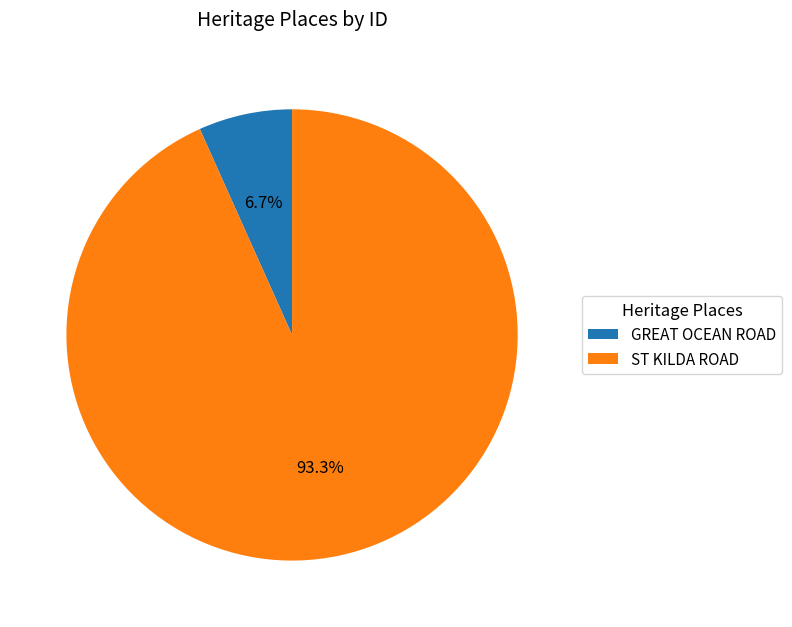

True or false: ST KILDA ROAD accounts for 93% of the total.

True